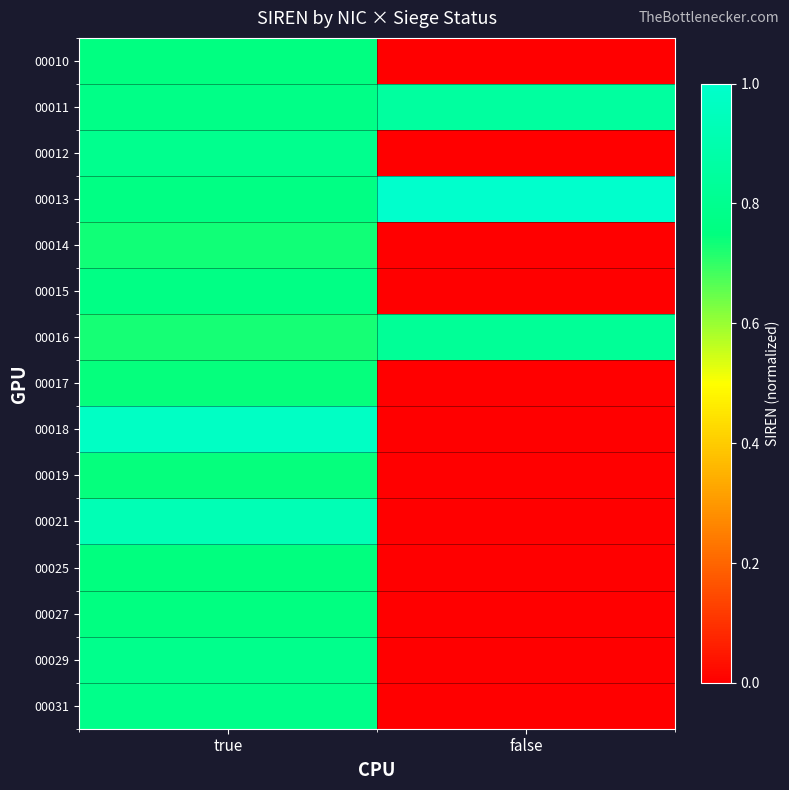

Reading left to right, extract all data points from this chart.

00010: true=0.8	false=0.0
00011: true=0.8	false=0.9
00012: true=0.8	false=0.0
00013: true=0.8	false=1.0
00014: true=0.7	false=0.0
00015: true=0.8	false=0.0
00016: true=0.7	false=0.8
00017: true=0.7	false=0.0
00018: true=1.0	false=0.0
00019: true=0.7	false=0.0
00021: true=0.9	false=0.0
00025: true=0.7	false=0.0
00027: true=0.8	false=0.0
00029: true=0.8	false=0.0
00031: true=0.8	false=0.0